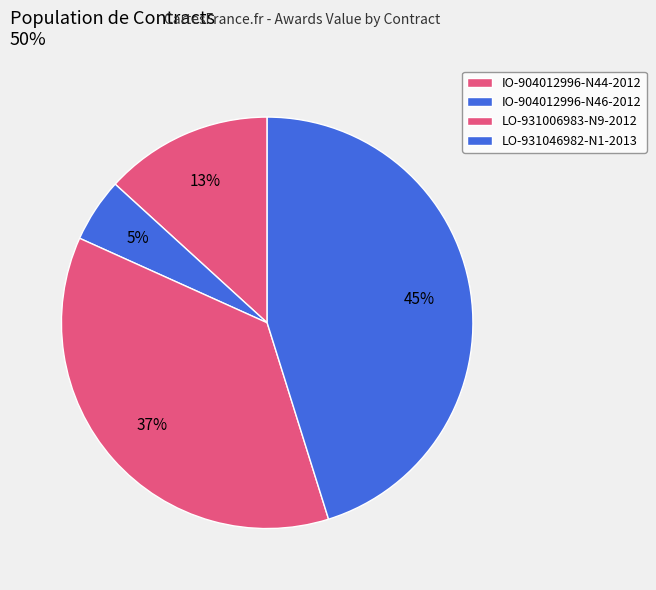

Count the number of slices in the pie.

4